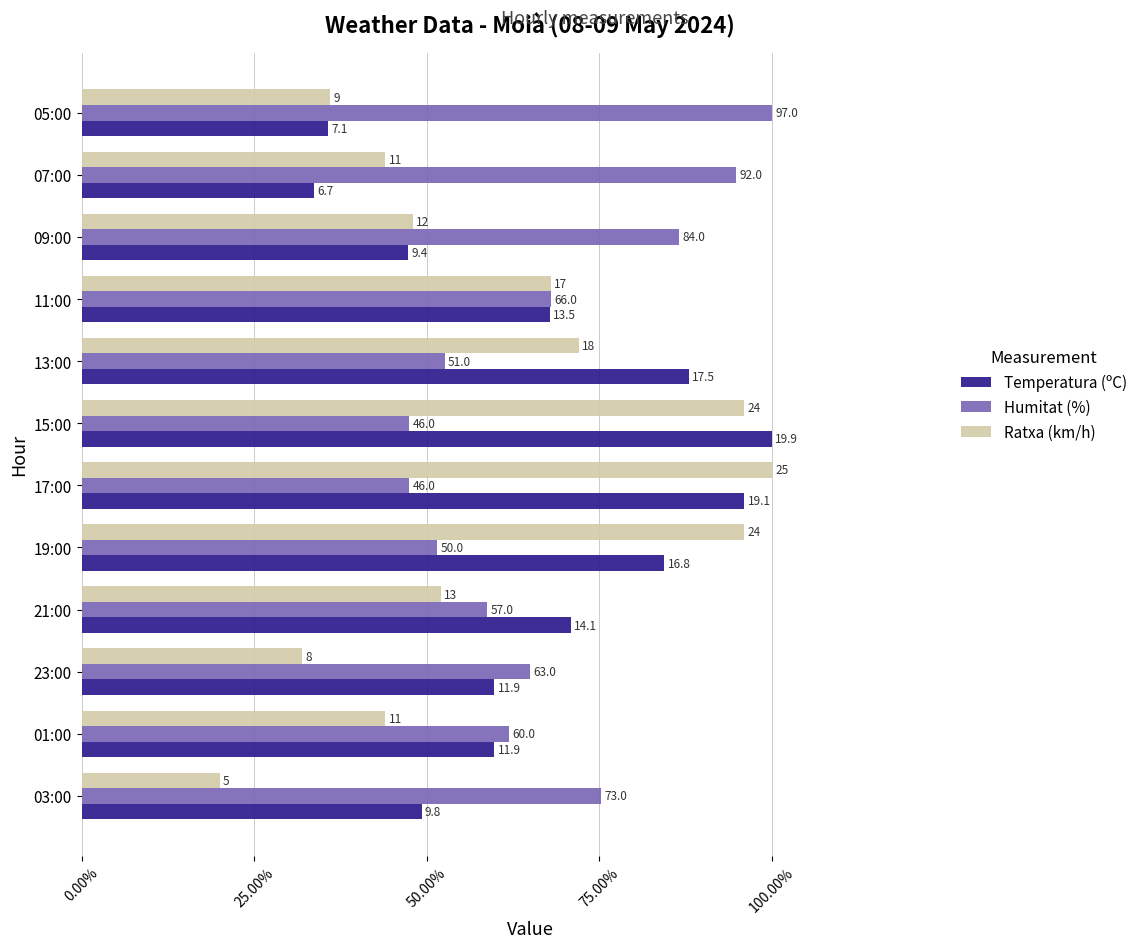

What is the maximum value shown in the chart?

100.0